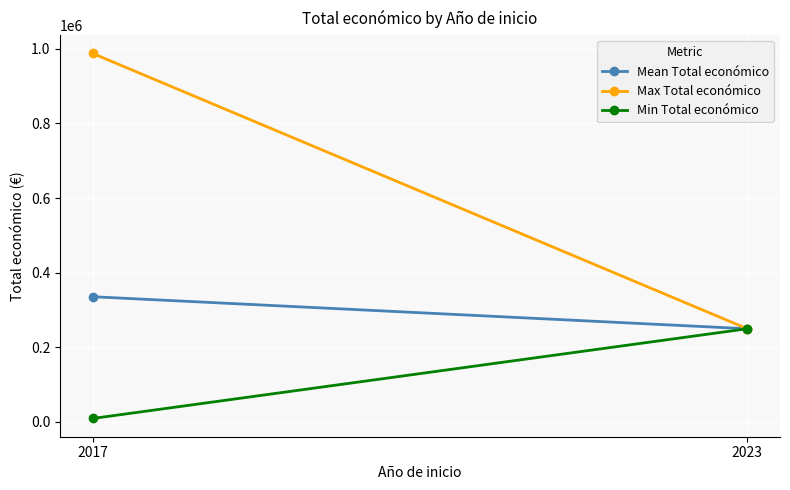

Where does the Mean Total económico series first go above 335694?

2017